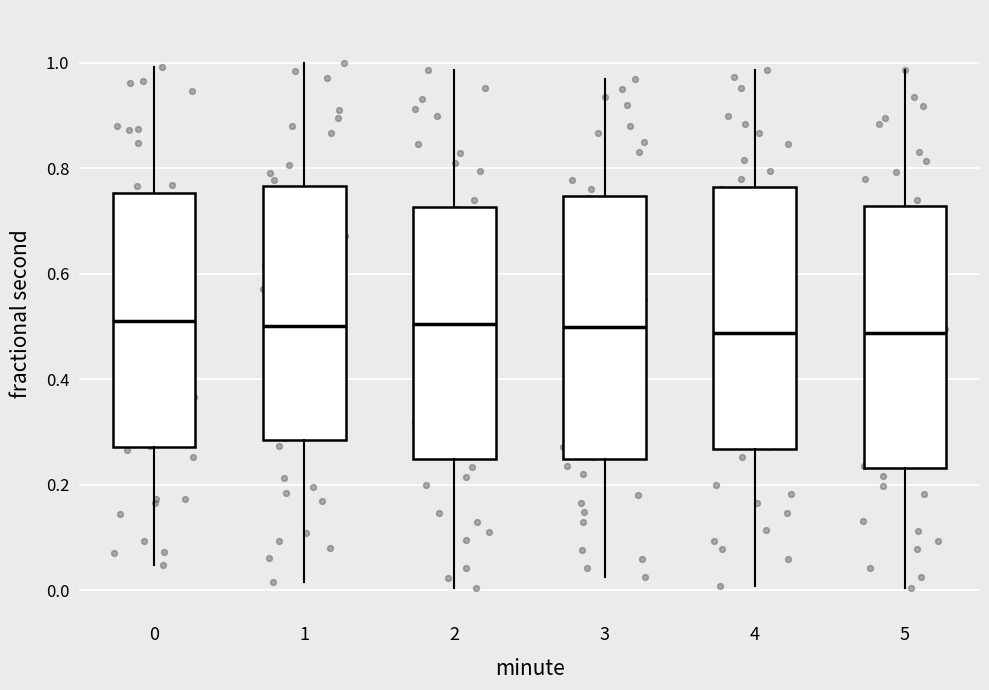

Where does the upper whisker of the box at x = 1 end on the y-axis? The values are not printed on the chart, so give them approximately, as read against the axis.

1.00